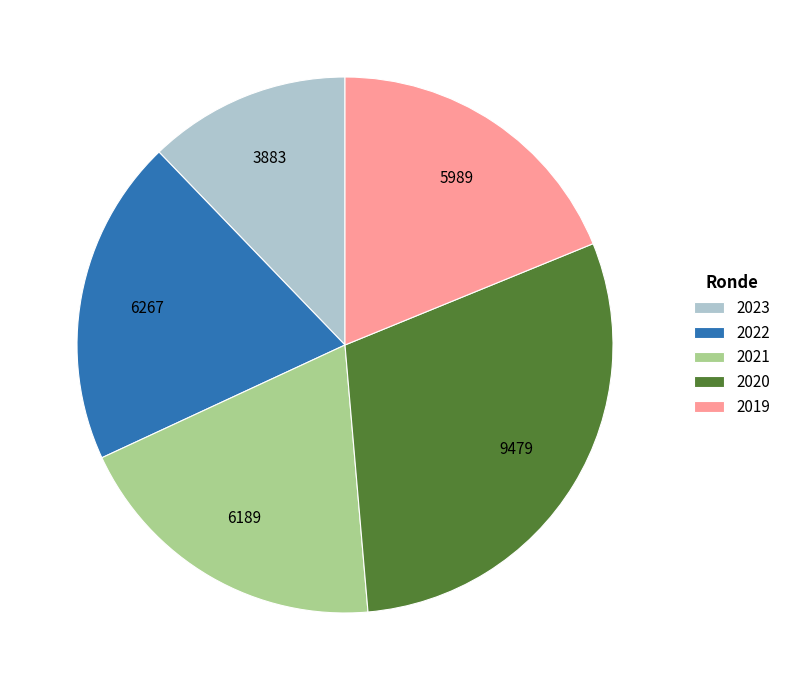

How many slices are in this pie chart?

5